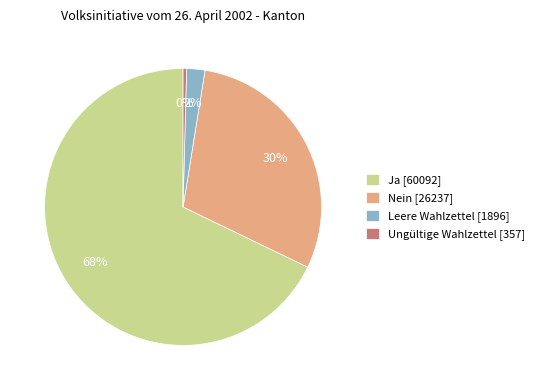

Rank the categories by value from lowest to highest.

Ungültige Wahlzettel, Leere Wahlzettel, Nein, Ja